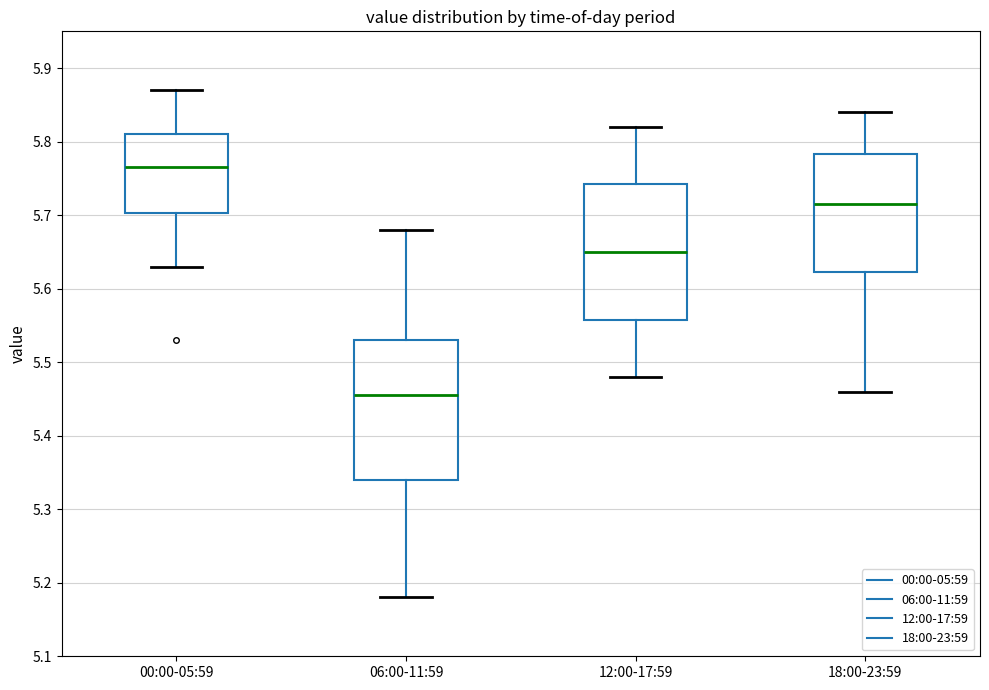

Reading left to right, transcribe this box plot: for each box, give where its median line is, the range the box spans, and where its two whiskers end, as read against the y-axis. The values are not printed on the chart, so give them approximately, as read against the axis.

00:00-05:59: median 5.77, box 5.70 to 5.81, whiskers 5.63 to 5.87
06:00-11:59: median 5.46, box 5.34 to 5.53, whiskers 5.18 to 5.68
12:00-17:59: median 5.65, box 5.56 to 5.74, whiskers 5.48 to 5.82
18:00-23:59: median 5.72, box 5.62 to 5.78, whiskers 5.46 to 5.84